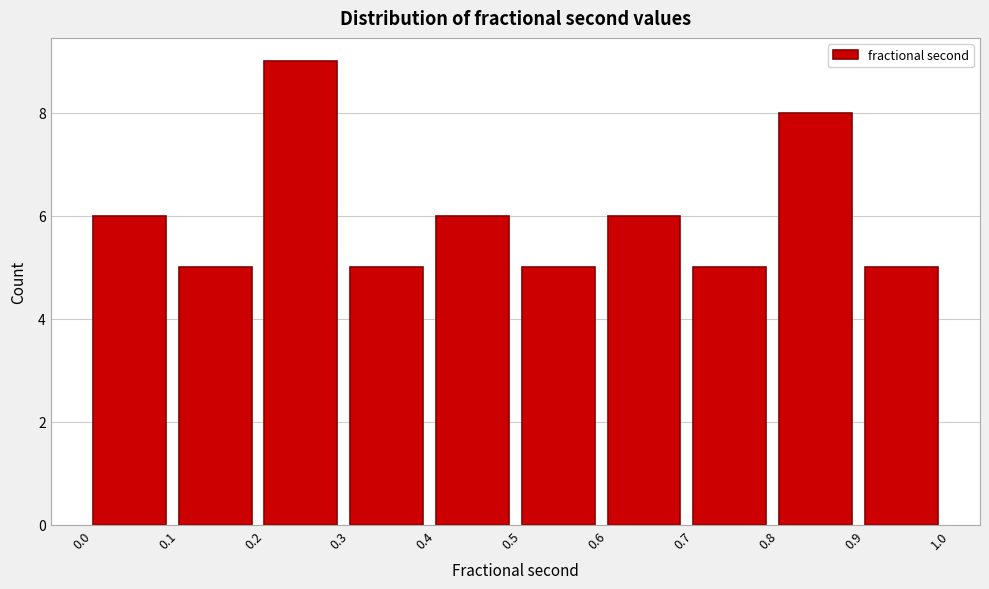

Which range on the x-axis has the tallest bar?

0.2 to 0.3